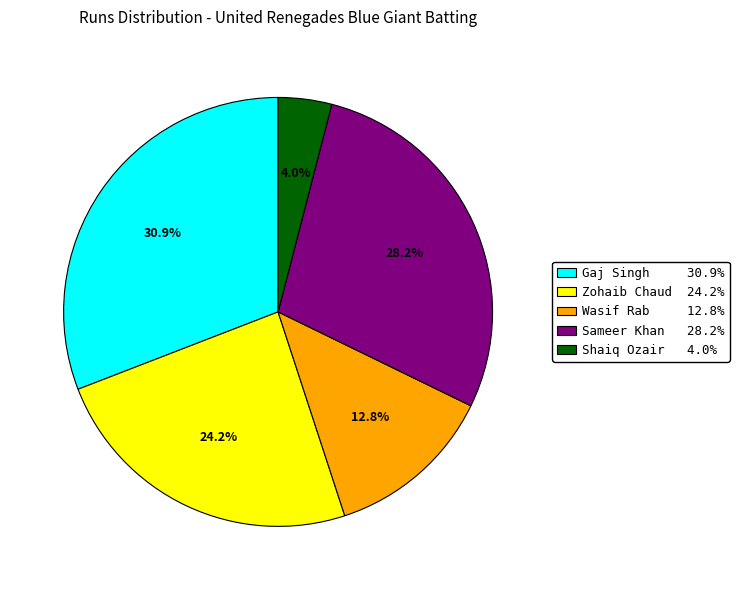

Is there a majority slice in this chart?

No